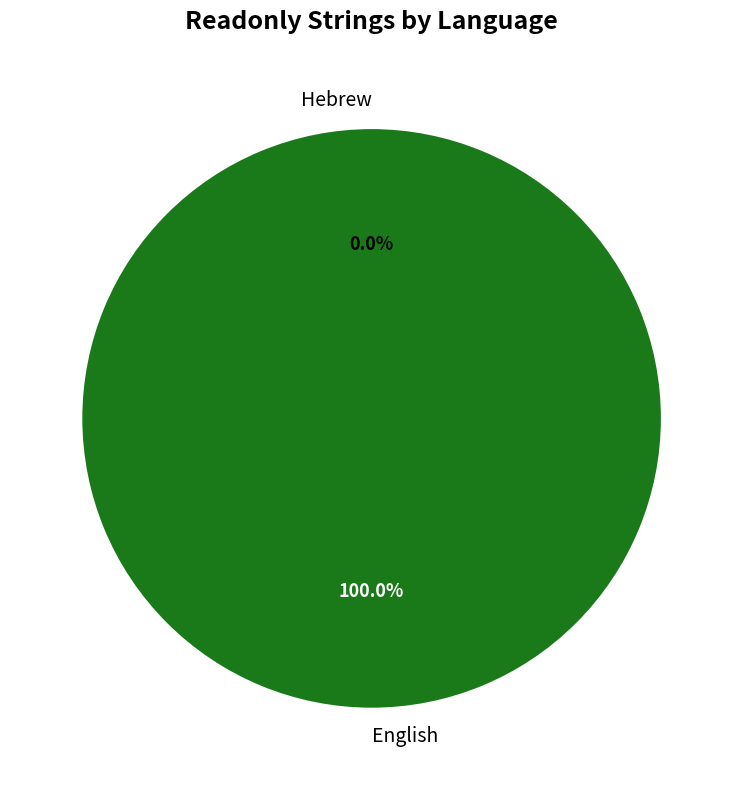

What is the largest slice in the pie chart?

English